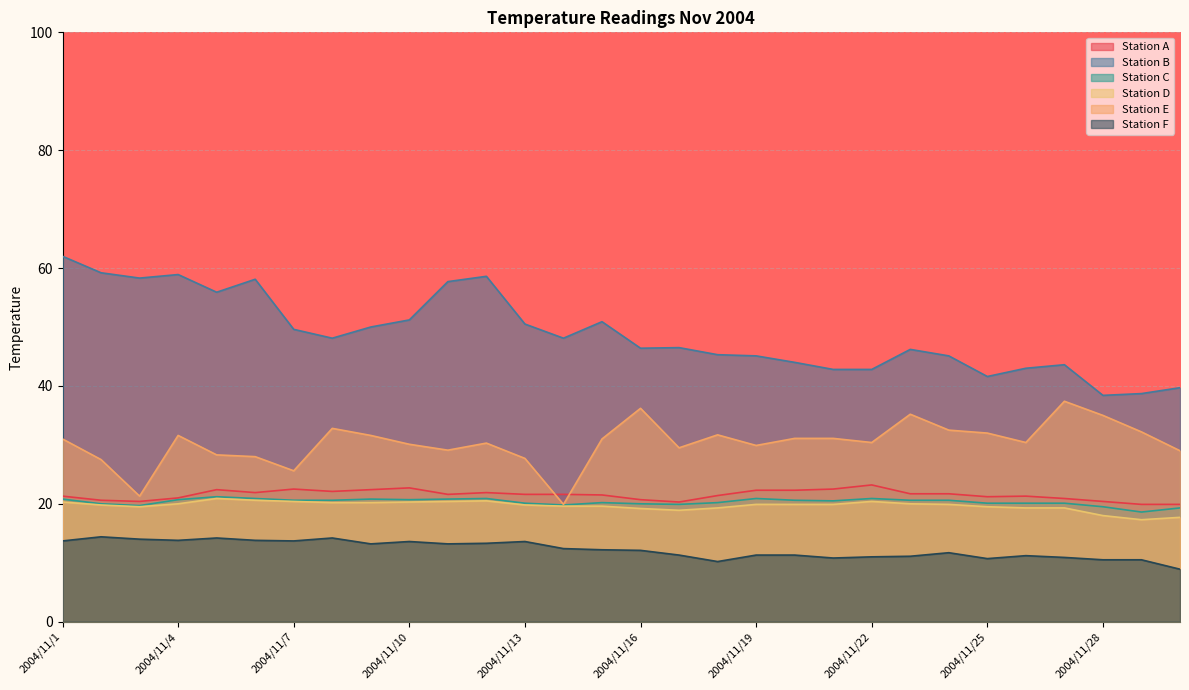

How many data points in Station F are less than 12?

14